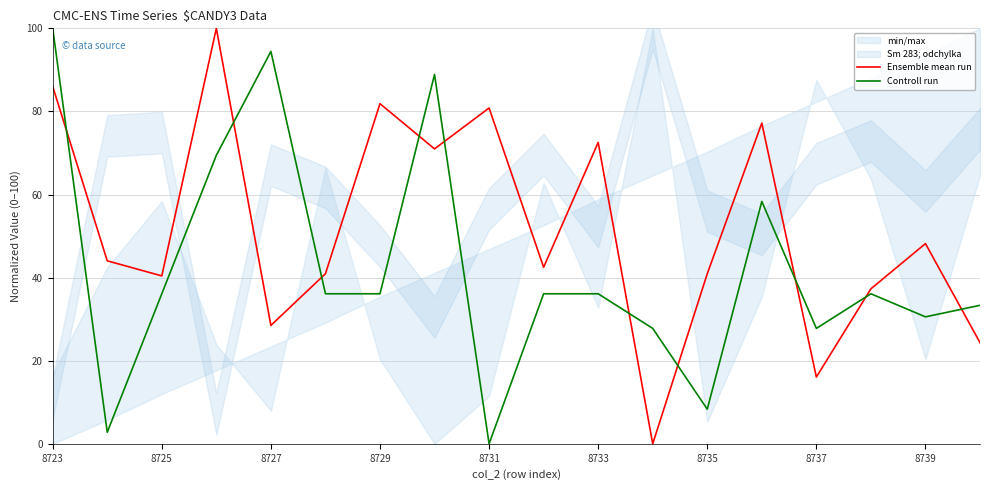

What is the highest value of the Ensemble mean run series?

100.0